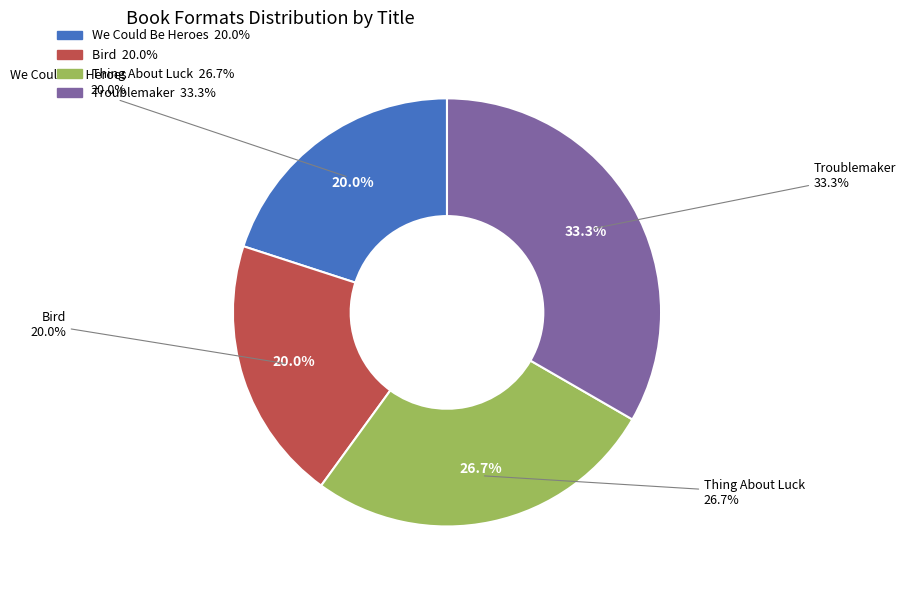

True or false: Troublemaker accounts for 33% of the total.

True